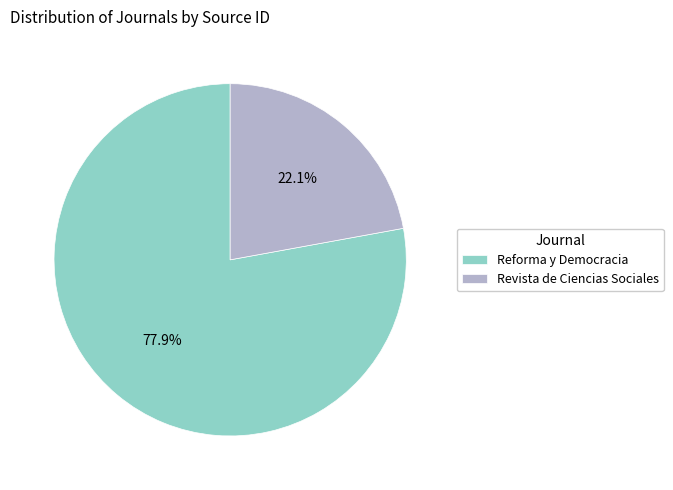

How many slices are in this pie chart?

2